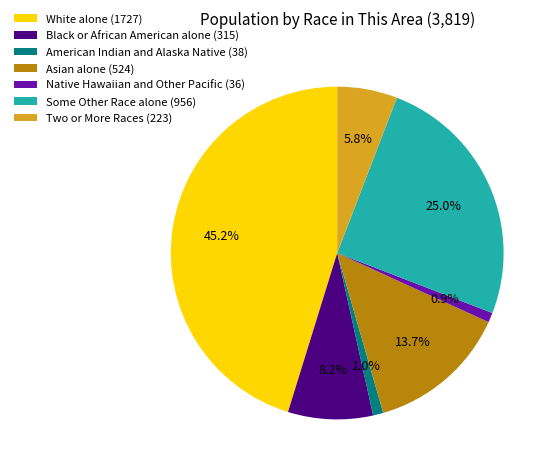

To the nearest percent, what is the combined percentage of Some Other Race alone and American Indian and Alaska Native?

26%